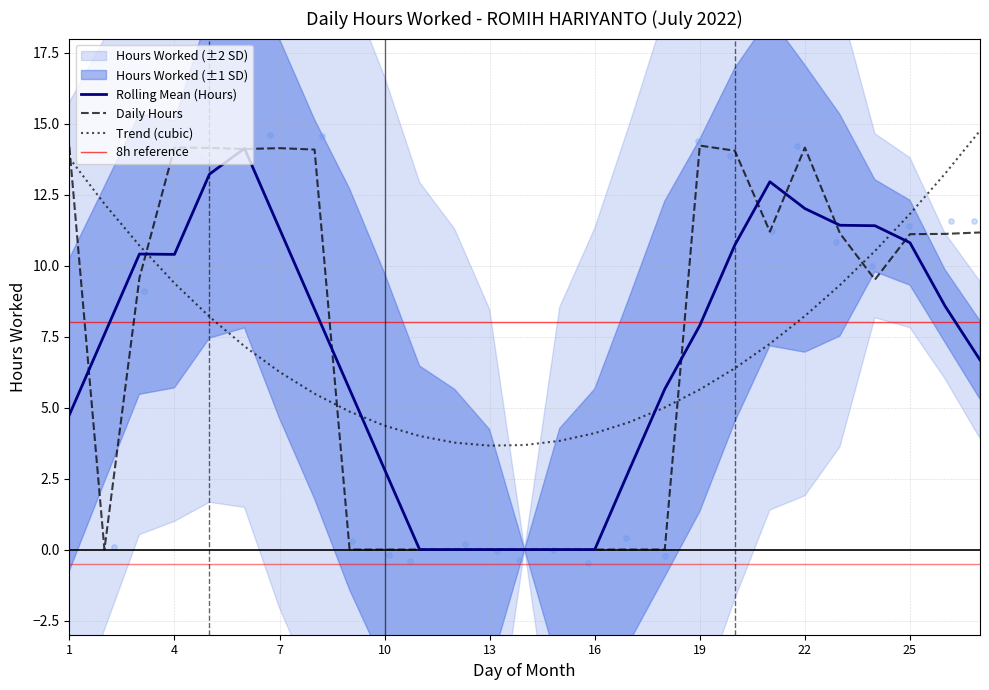

What is the change in value from 13 to 22?

+14.2